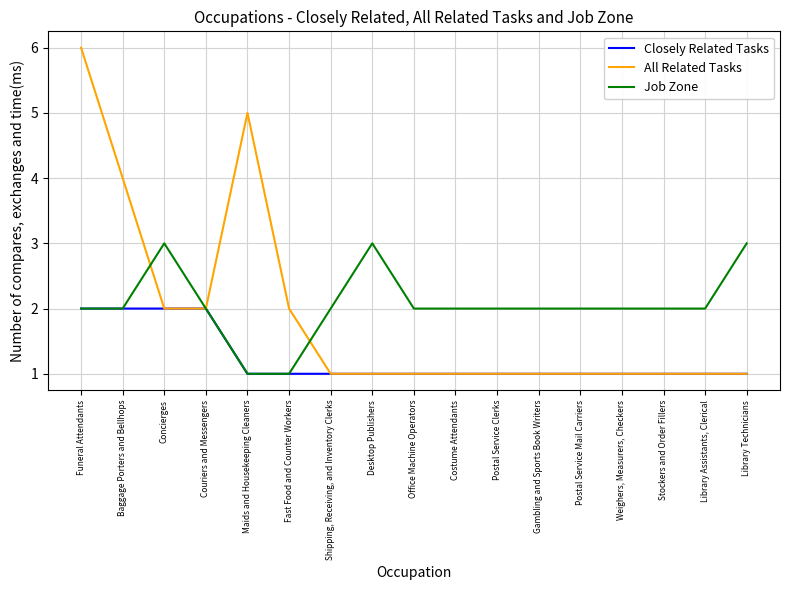

What is the difference between the second highest and minimum values in the All Related Tasks series?

4